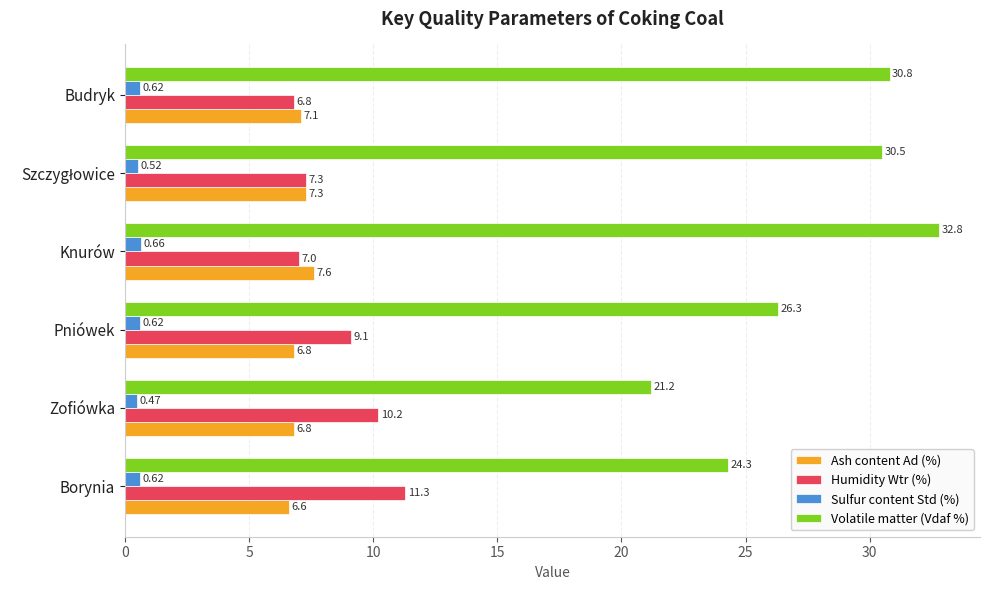

Which label corresponds to the smallest value in the chart?

Zofiówka